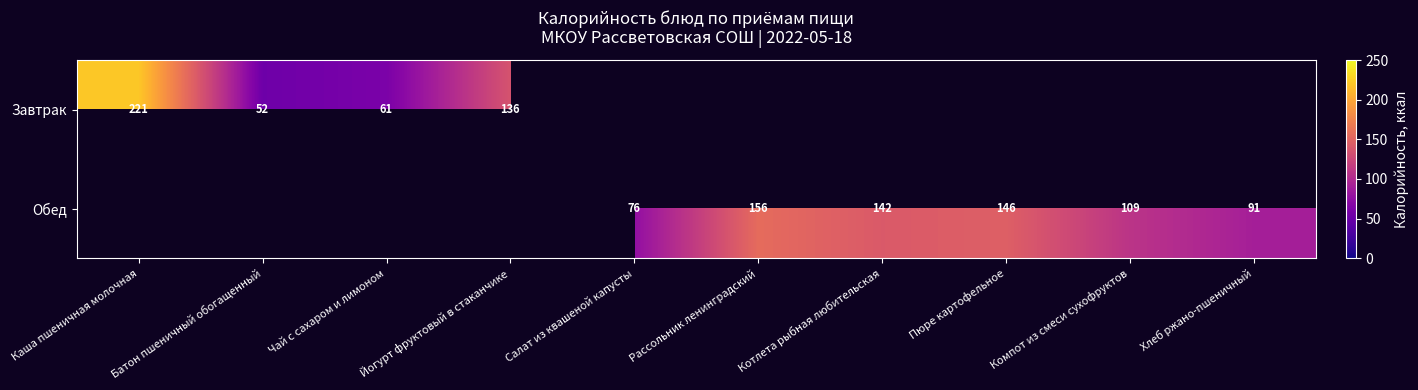

Is it true that Обед equals 109 at Компот из смеси сухофруктов?

True